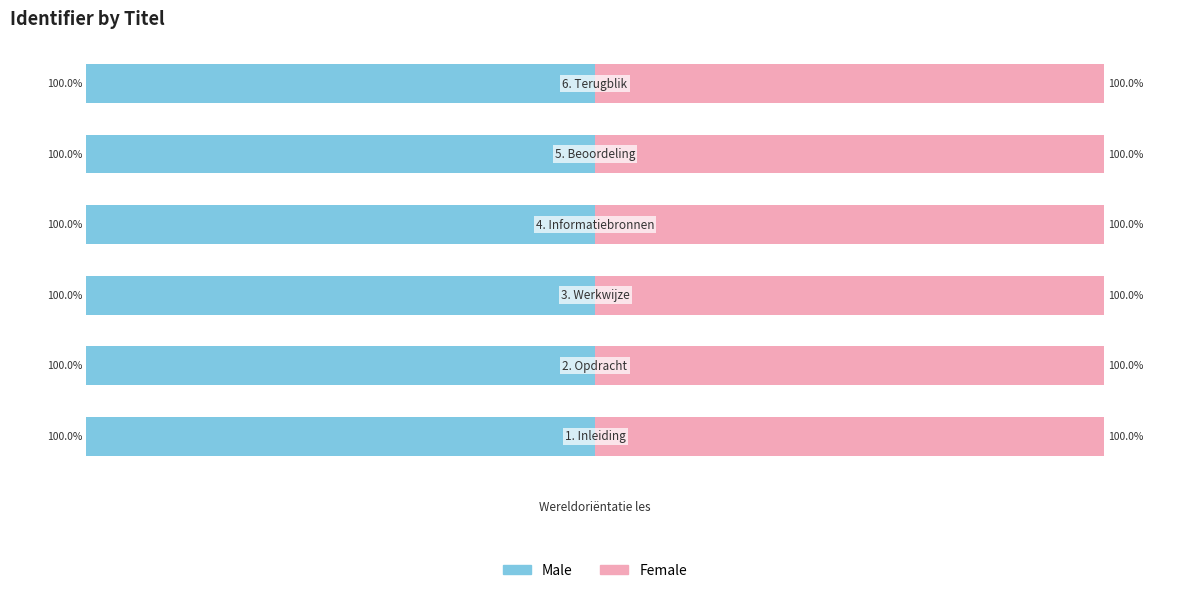

Between 4 and 6, which is larger?

4